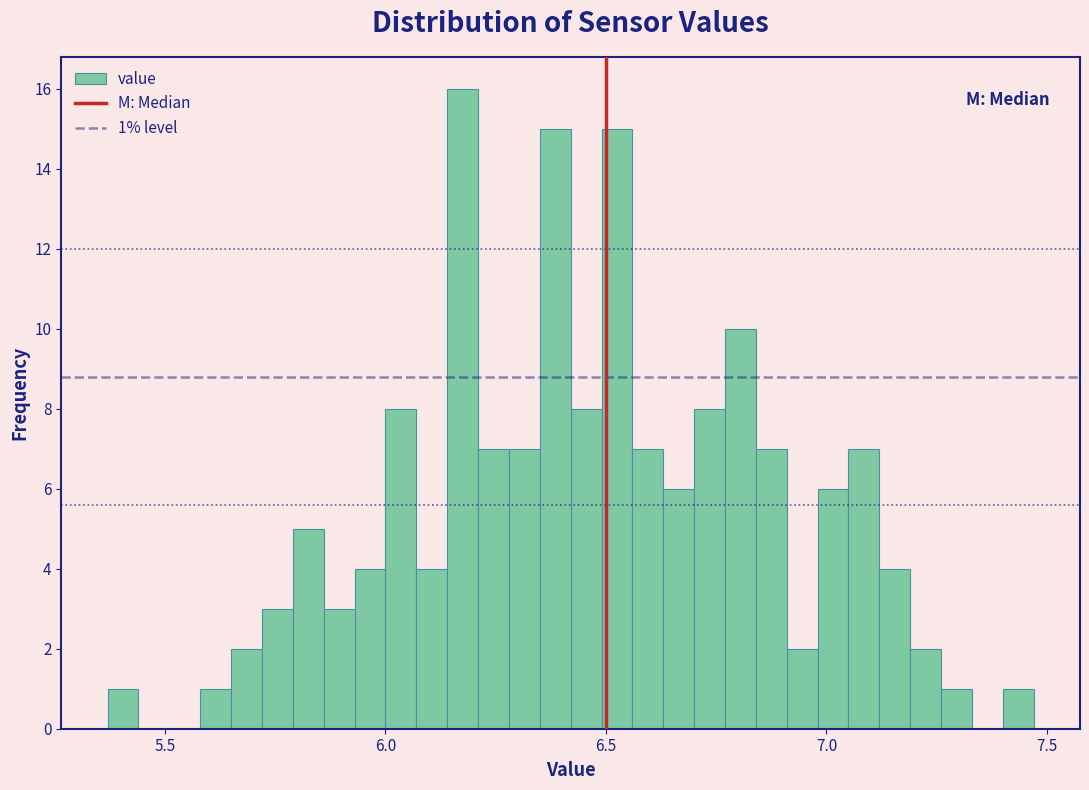

Read against the x-axis, roughly where is the centre of the tallest bar?

6.20